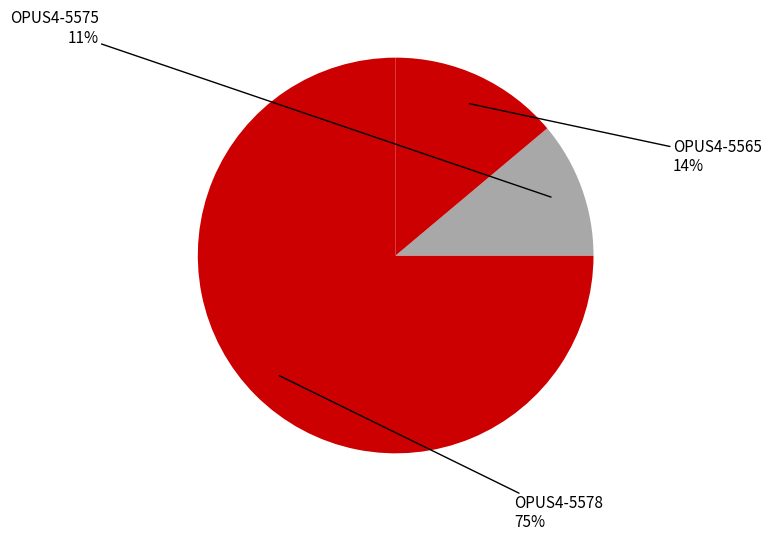

How many slices are in this pie chart?

3